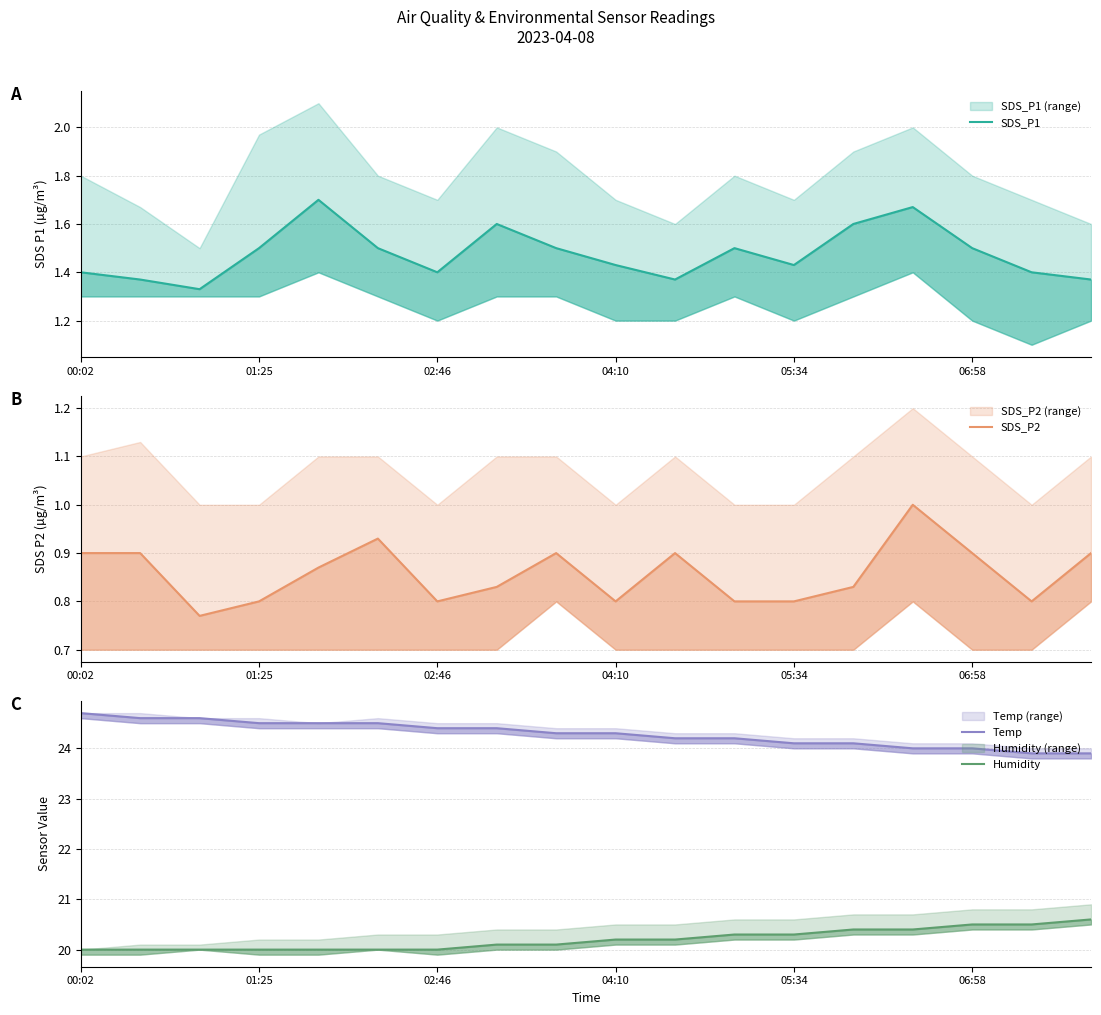

How many SDS_P2 values are between 0 and 1?

18